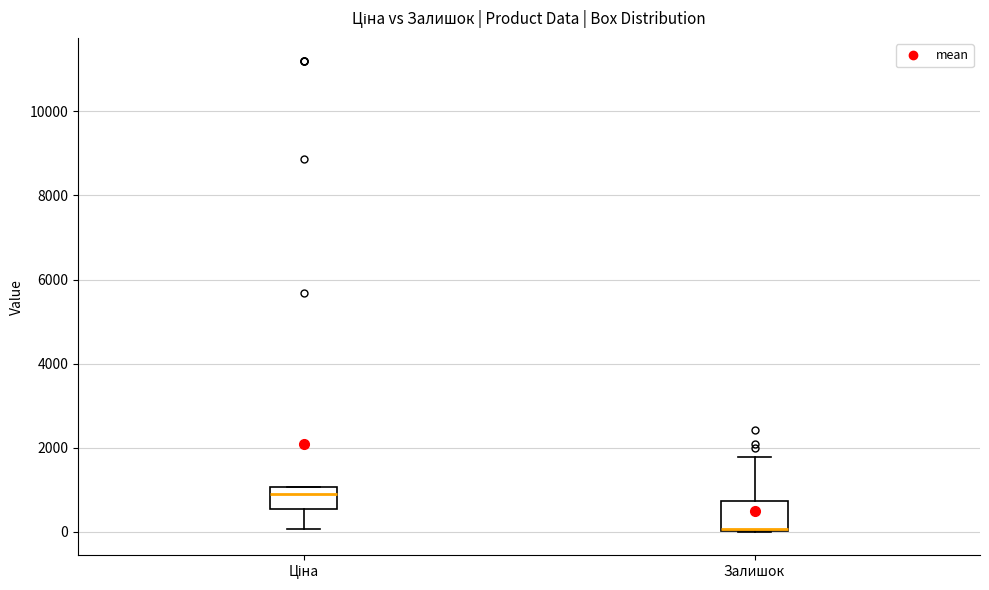

Reading left to right, read every box against the y-axis: the position of its median line, the range the box covers, and the ends of its whiskers. The values are not printed on the chart, so give them approximately, as read against the axis.

Ціна: median 800, box 600 to 1000, whiskers 0 to 1000
Залишок: median 0, box 0 to 800, whiskers 0 to 1800